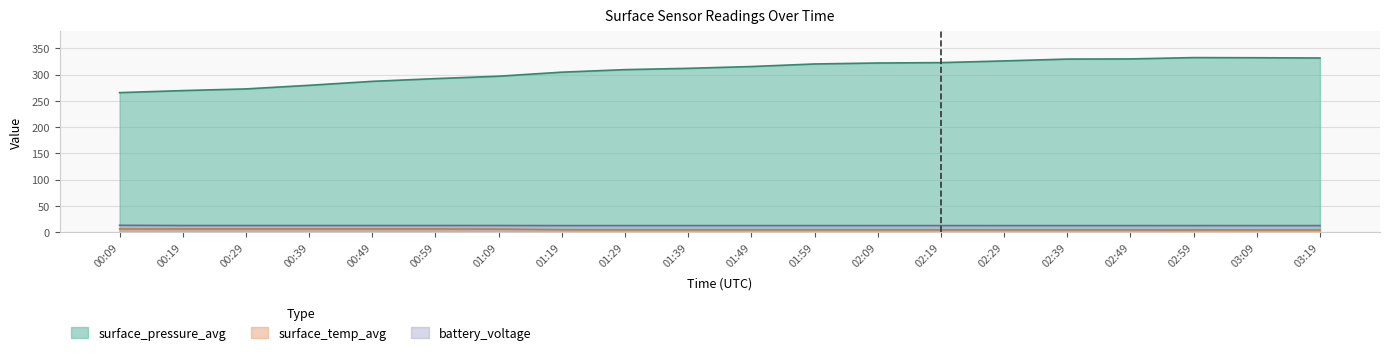

What position from the left is 02:49?

17